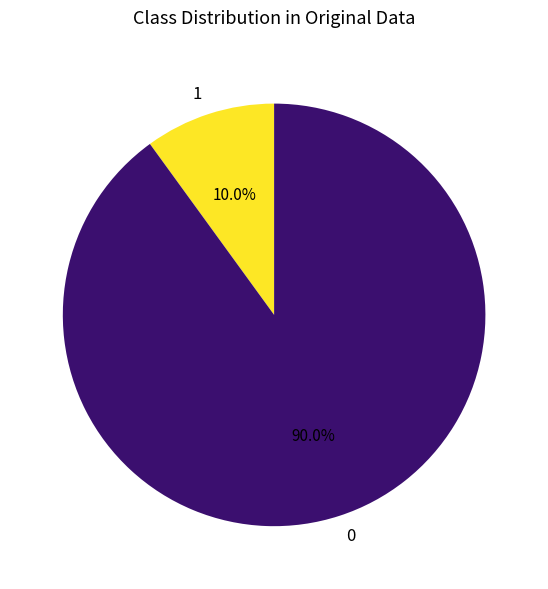

Does 0 represent more than half of the total?

Yes